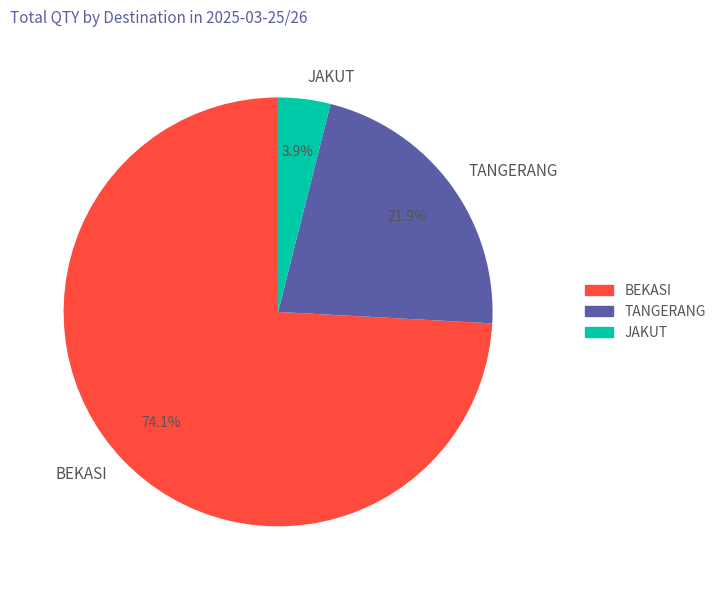

Count the number of slices in the pie.

3